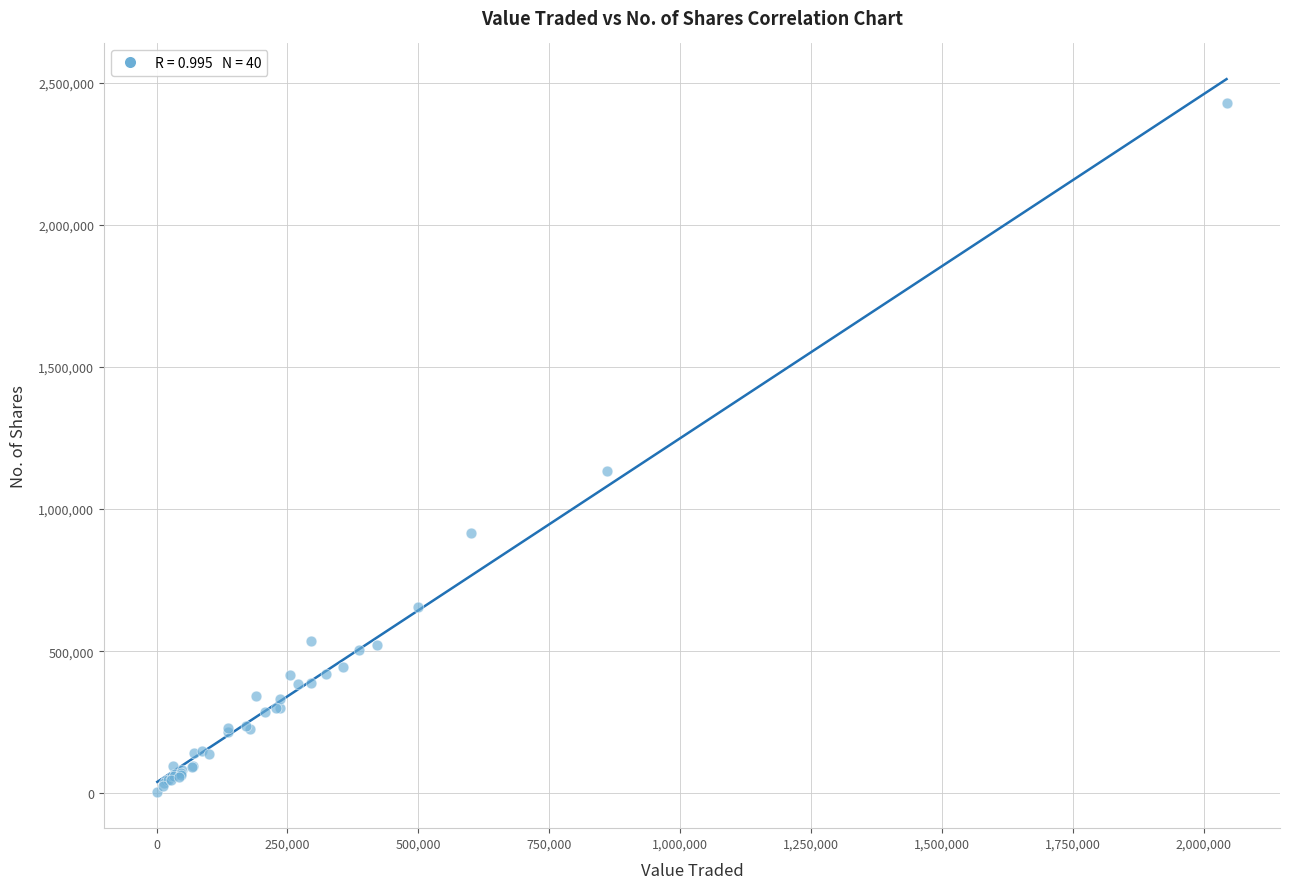

What Y value in the scatter plot is closest to 1216707?

1132358